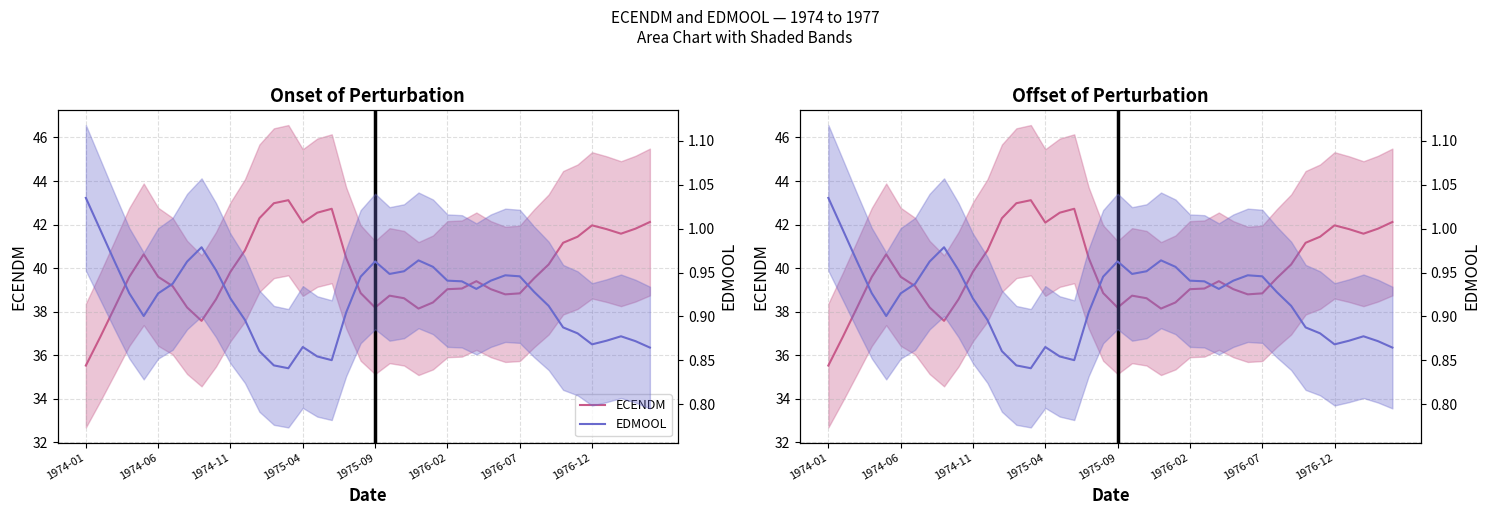

List the labels in order of EDMOOL value, largest first.

1974-01, 1974-06, 8, 23, 20, 1976-12, 1974-11, 24, 9, 22, 21, 29, 30, 19, 25, 28, 26, 1976-07, 27, 31, 1975-04, 1976-02, 10, 32, 18, 1975-09, 11, 33, 34, 37, 36, 38, 35, 15, 39, 12, 16, 17, 13, 14